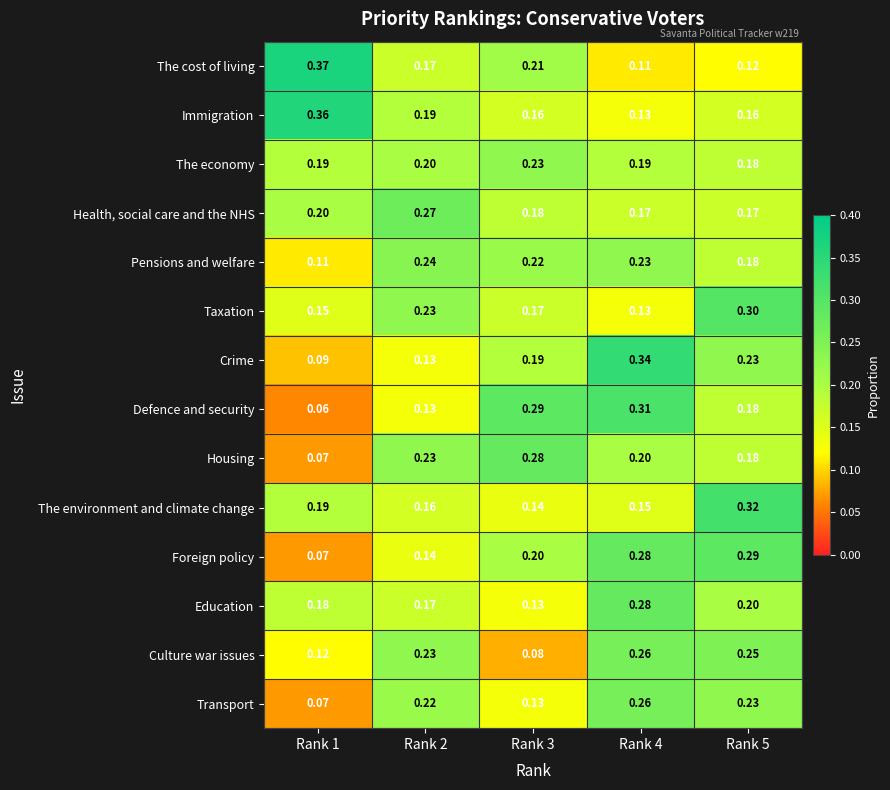

How many distinct data groups are displayed?

14